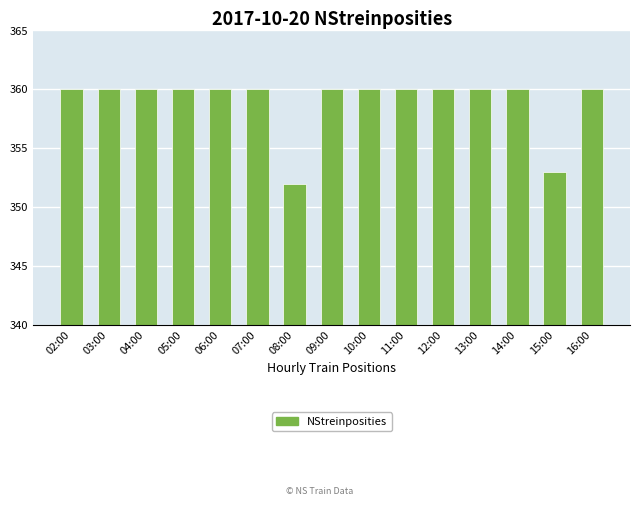

What position from the right is 15:00?

2